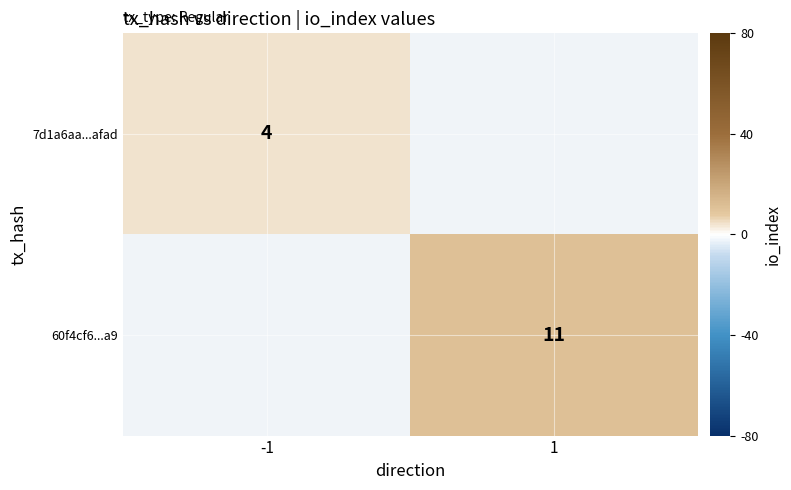

The value of 60f4cf6...a9 at 1 is 16. True or false?

False